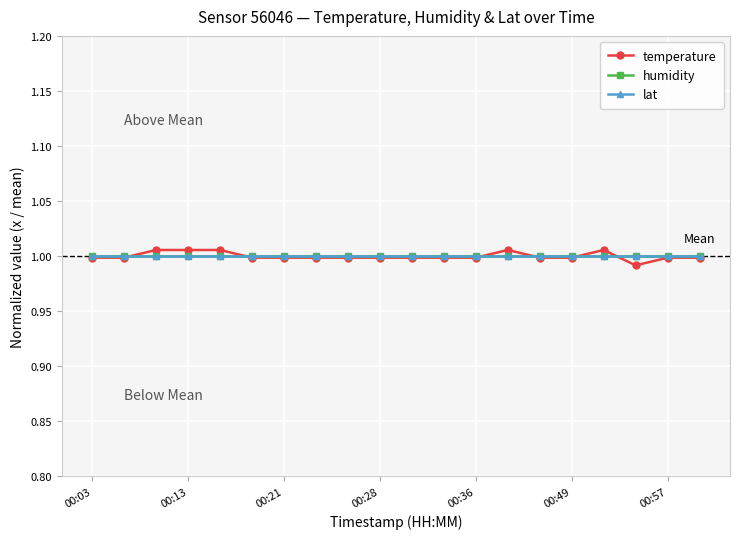

Which series has the largest total across all categories?

lat